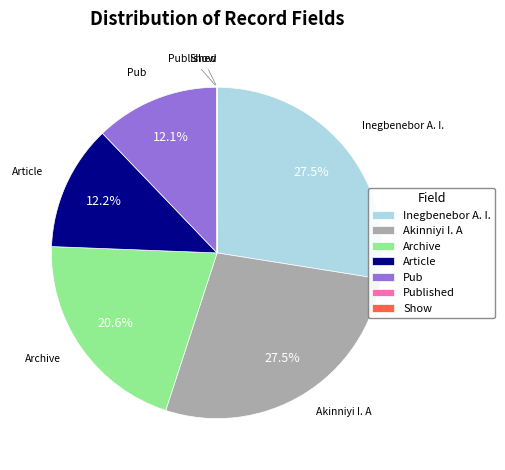

Which has a higher value, Pub or Inegbenebor A. I.?

Inegbenebor A. I.